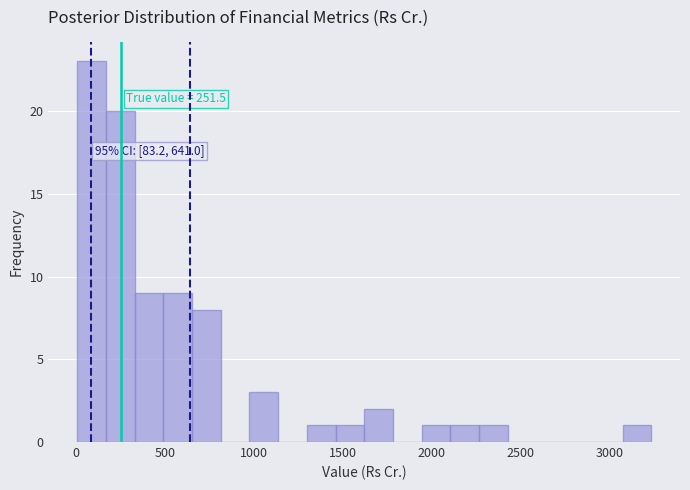

Around what value on the x-axis is the tallest bar? Give the approximate position of its centre, as read against the axis.

100